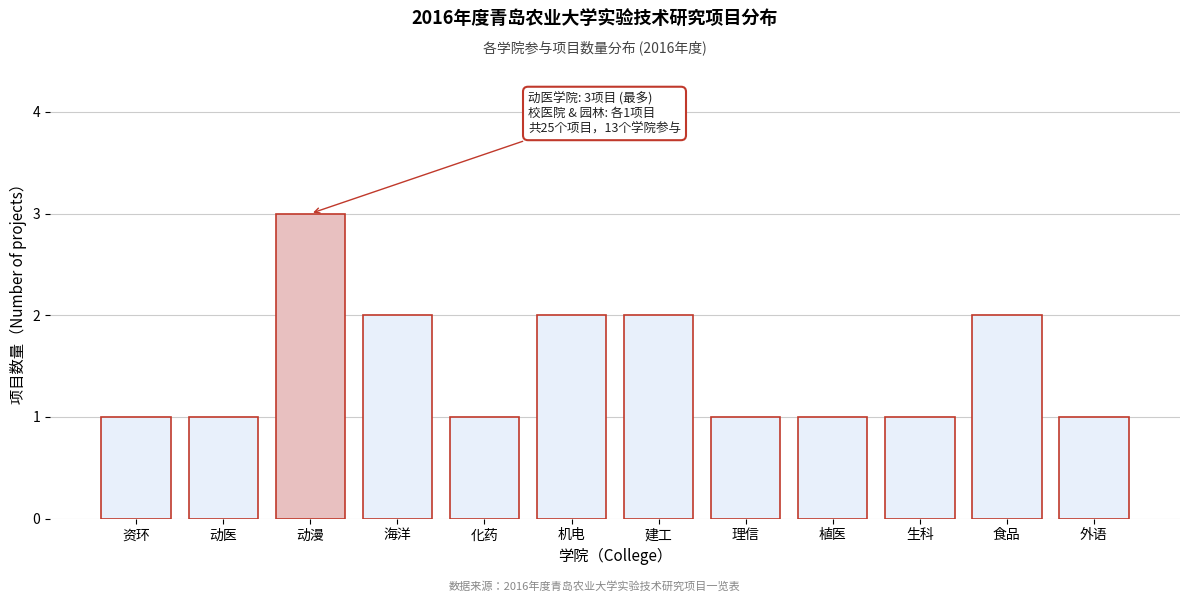

Reading left to right, extract all data points from this chart.

资环=1	动医=1	动漫=3	海洋=2	化药=1	机电=2	建工=2	理信=1	植医=1	生科=1	食品=2	外语=1